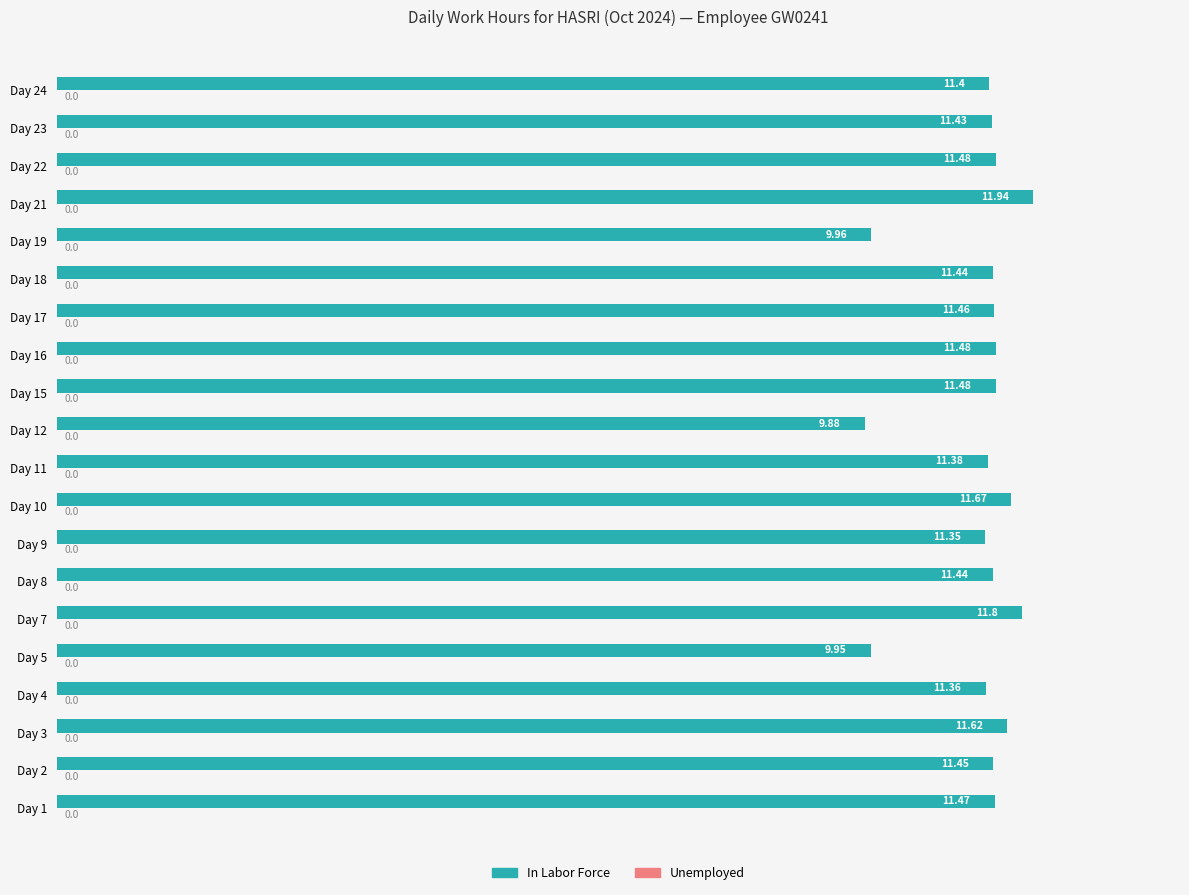

How many categories are shown in the chart?

20